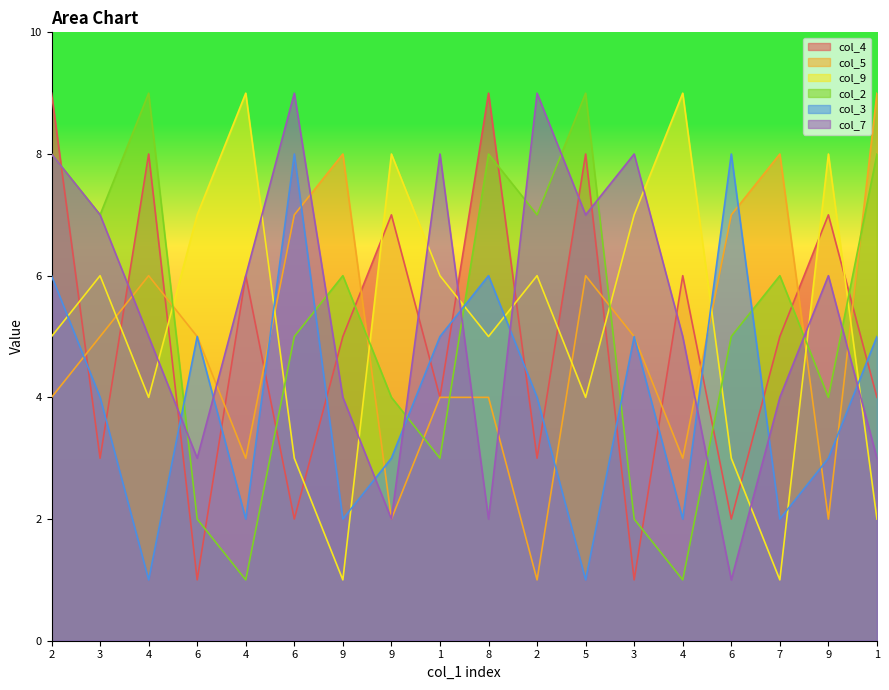

Reading right to left, transcribe all the data shown in this chart.

col_4: 4	7	5	2	6	1	8	3	9	4	7	5	2	6	1	8	3	9
col_5: 9	2	8	7	3	5	6	1	4	4	2	8	7	3	5	6	5	4
col_9: 2	8	1	3	9	7	4	6	5	6	8	1	3	9	7	4	6	5
col_2: 8	4	6	5	1	2	9	7	8	3	4	6	5	1	2	9	7	8
col_3: 5	3	2	8	2	5	1	4	6	5	3	2	8	2	5	1	4	6
col_7: 3	6	4	1	5	8	7	9	2	8	2	4	9	6	3	5	7	8